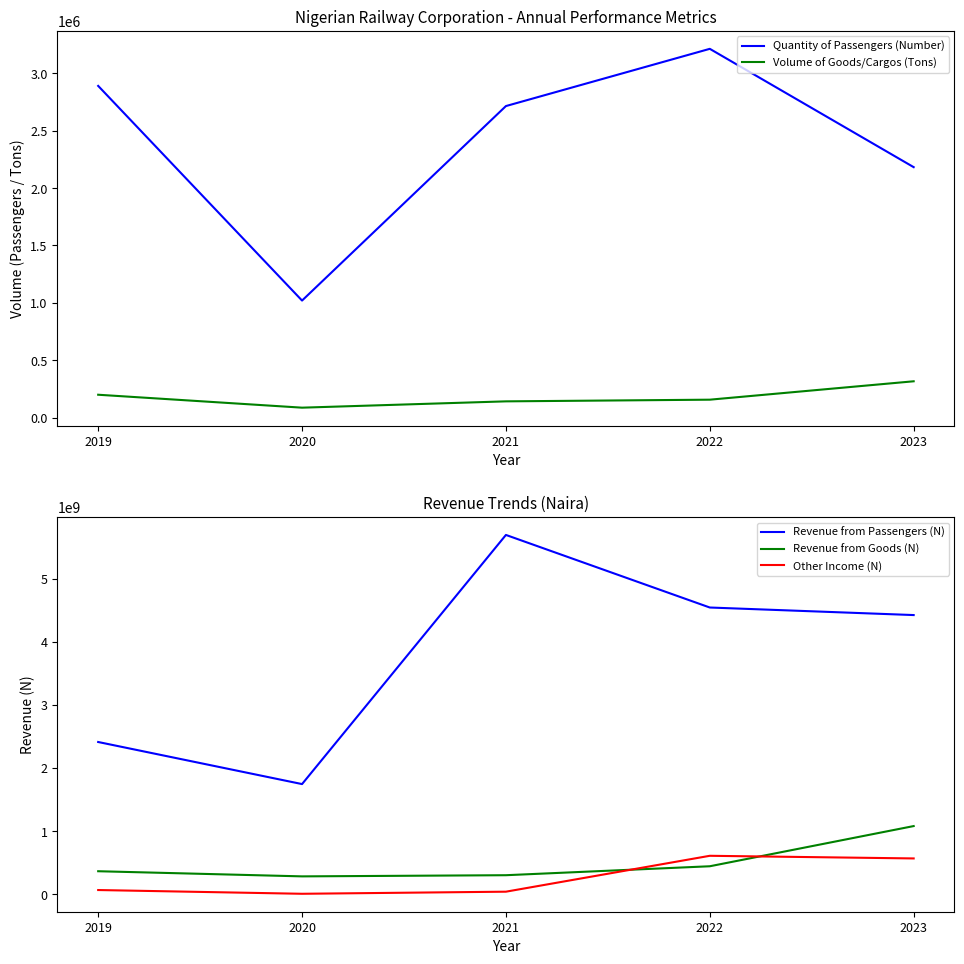

Reading left to right, transcribe all the data shown in this chart.

Quantity of Passengers (Number): 2019=2890111.0	2020=1020368.2	2021=2714458.0	2022=3212948.0	2023=2182388.0
Volume of Goods/Cargos (Tons): 2019=200113.0	2020=87439.6	2021=142438.0	2022=157024.0	2023=317244.0
Revenue from Passengers (N): 2019=2412876890.0	2020=1745366371.7	2021=5697512095.0	2022=4546342056.0	2023=4426495759.6
Revenue from Goods (N): 2019=362880749.0	2020=281350698.4	2021=299805884.0	2022=441744994.0	2023=1079290411.0
Other Income (N): 2019=64578616.0	2020=5188050.0	2021=38420183.0	2022=607800662.0	2023=565843549.8